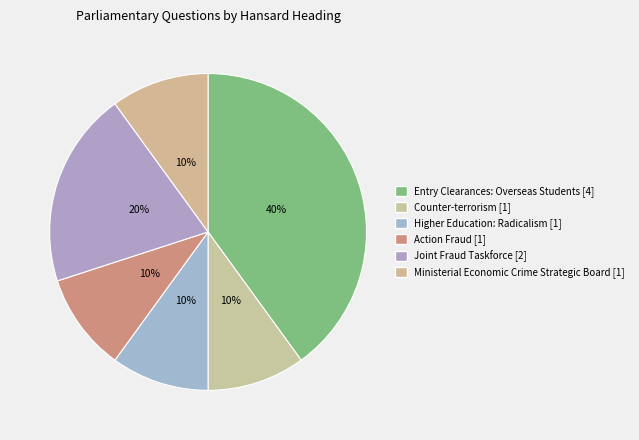

Count the number of slices in the pie.

6